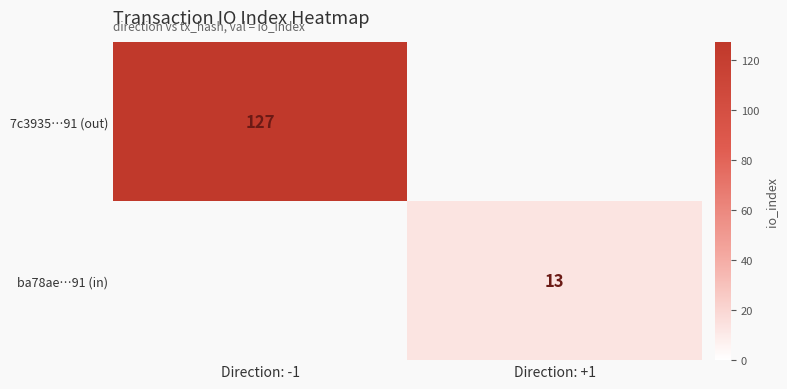

The 7c3935…91 (out) series shows 207 at Direction: -1. True or false?

False